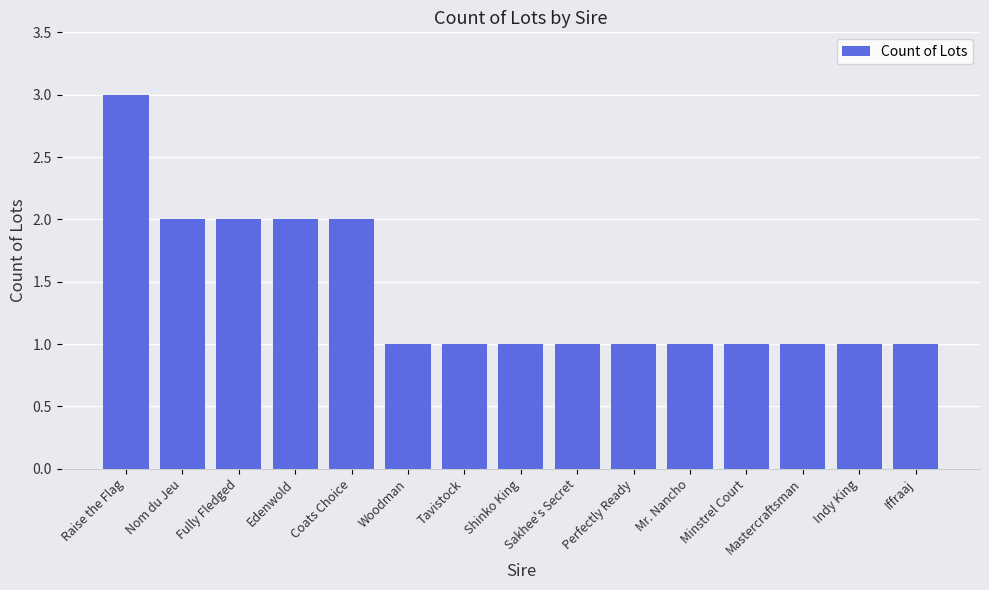

What is the sum of all values?

21